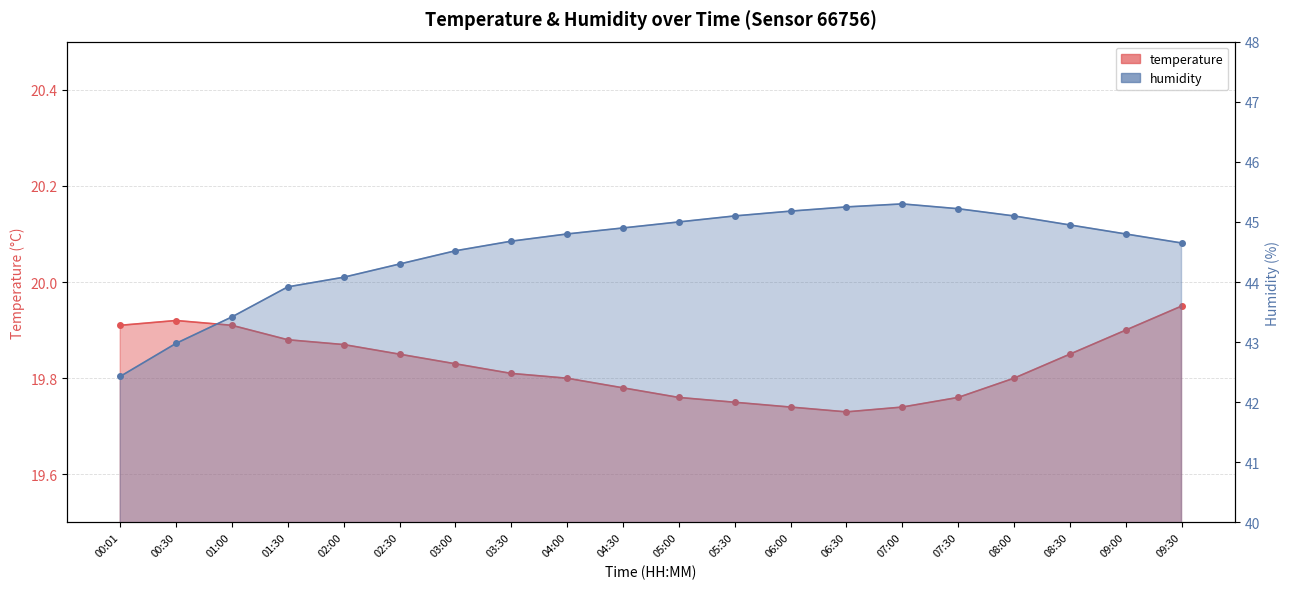

What is the average value of the temperature series?

19.8